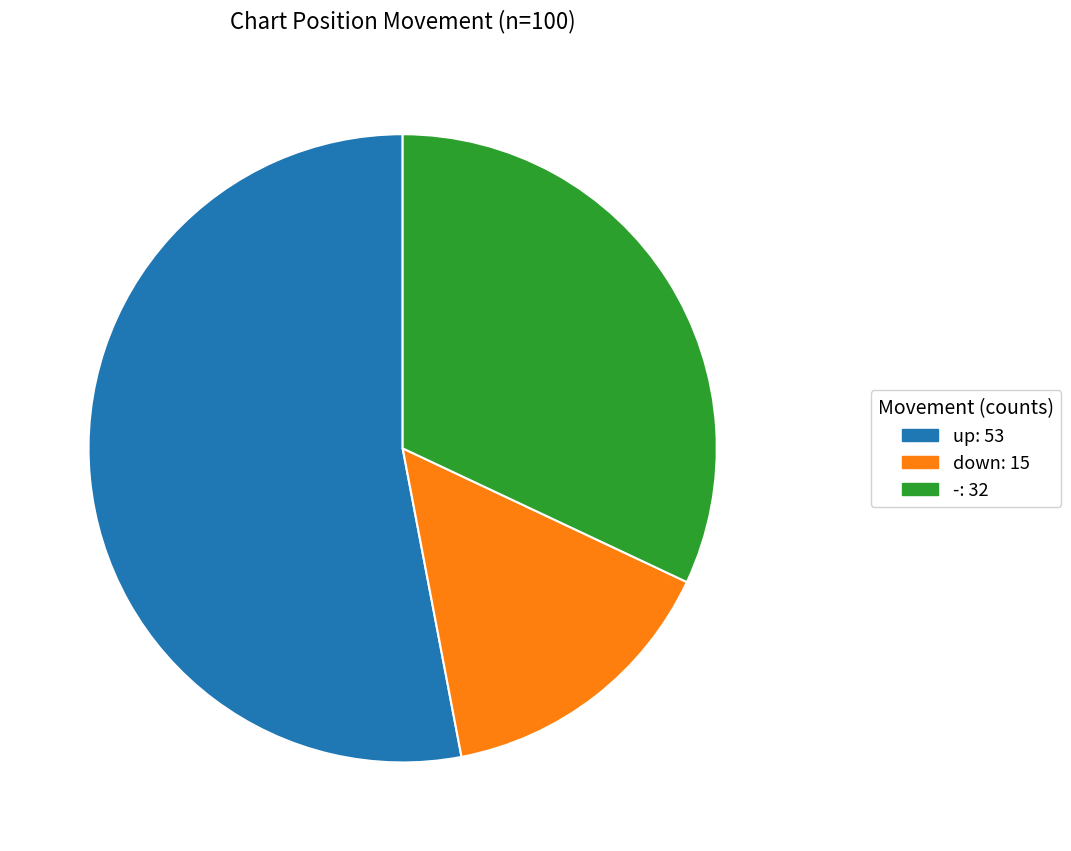

What is the ratio of the value at up to the value at -?

1.7